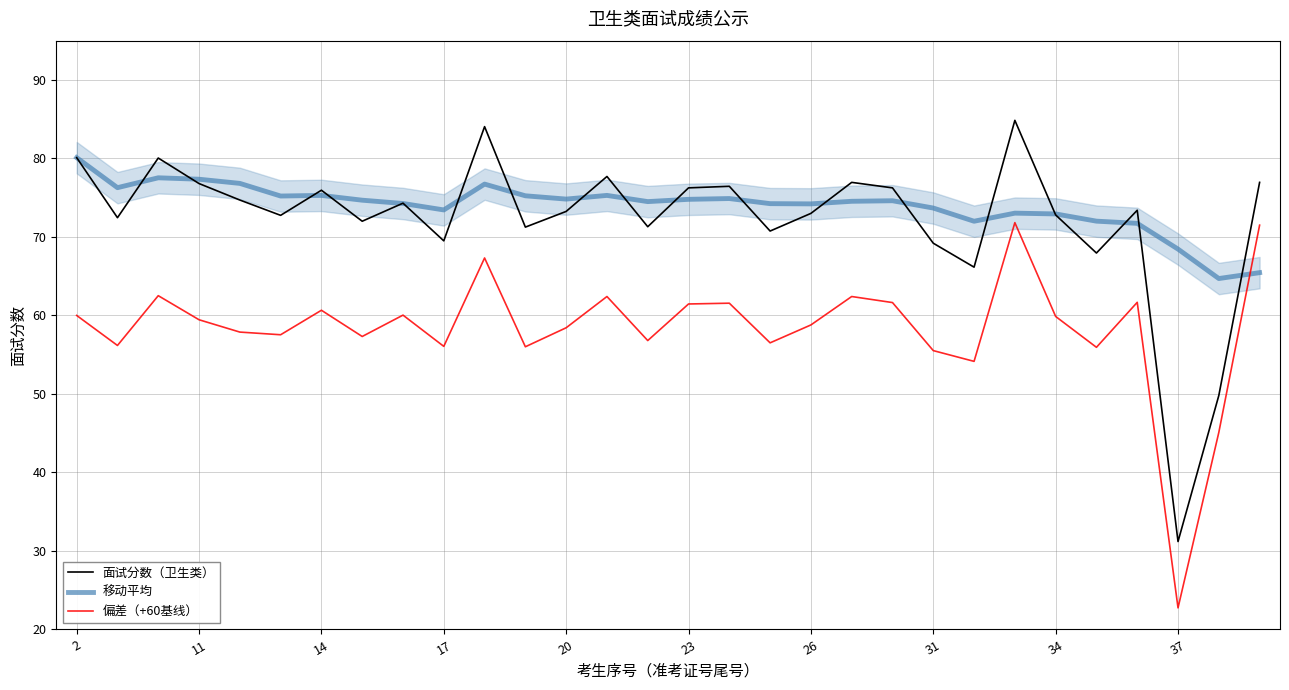

What is the value of the 移动平均 point at the 8th from the left?

74.7